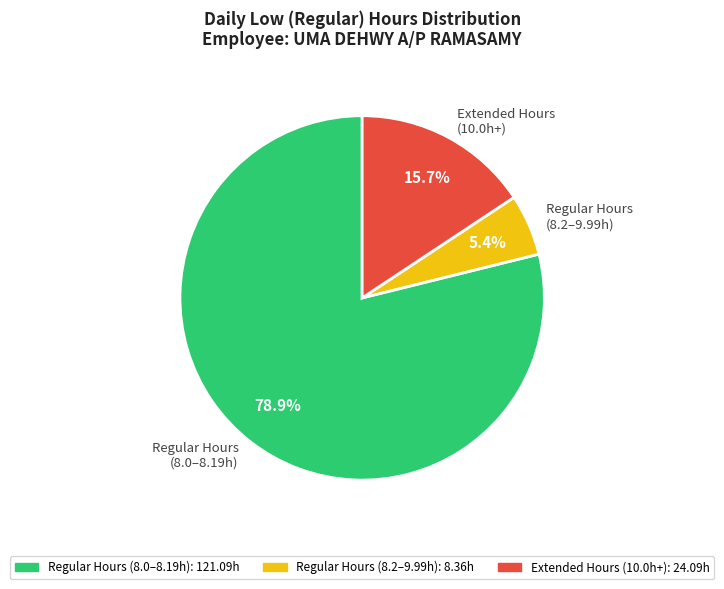

What is the largest slice in the pie chart?

Regular Hours (8.0–8.19h)